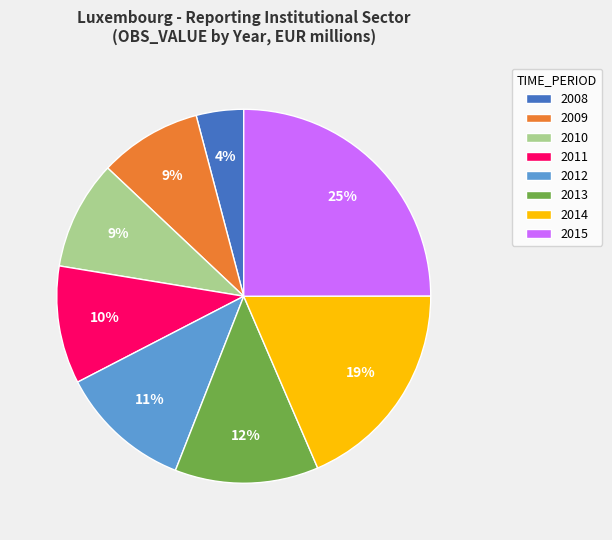

Count the number of slices in the pie.

8